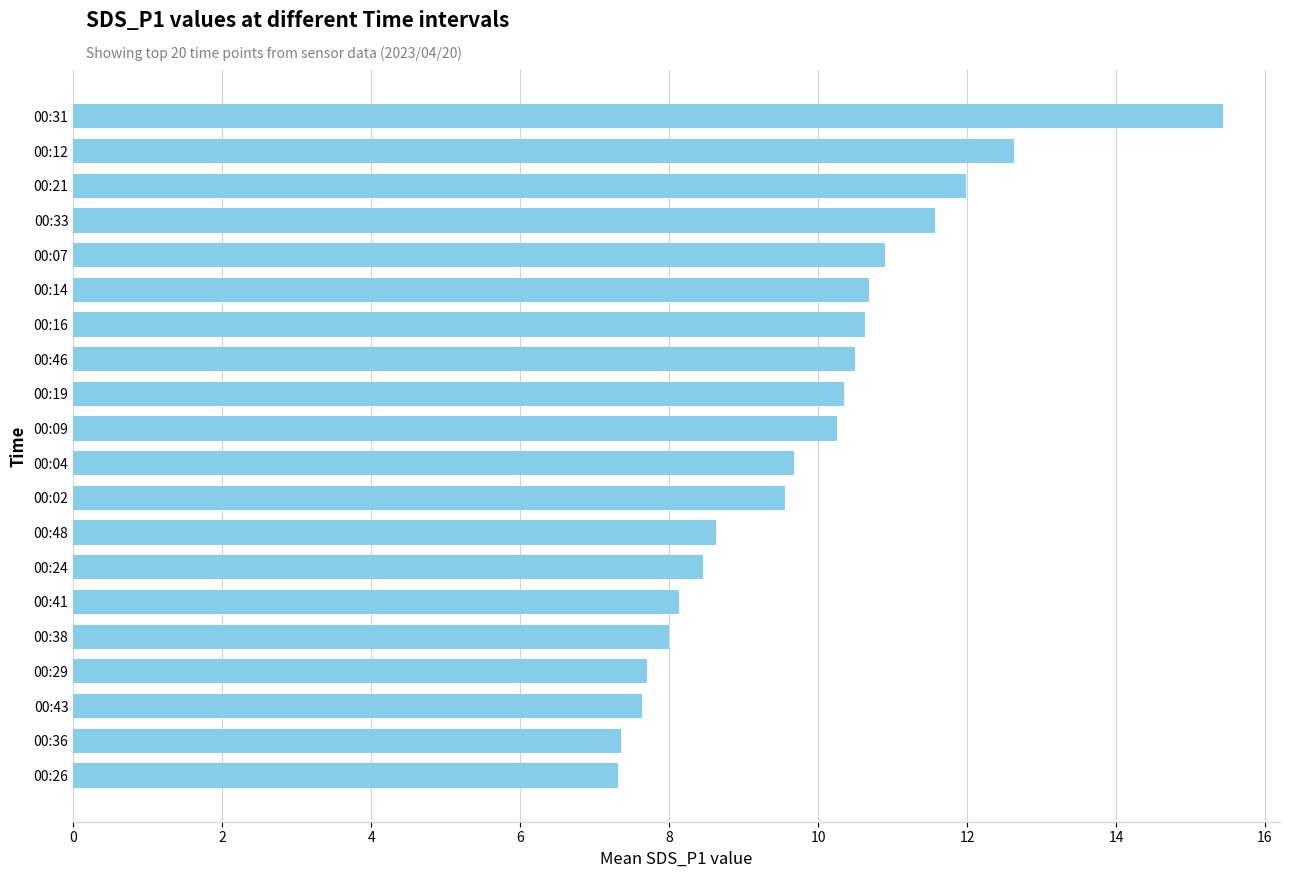

What is the maximum value shown in the chart?

15.4